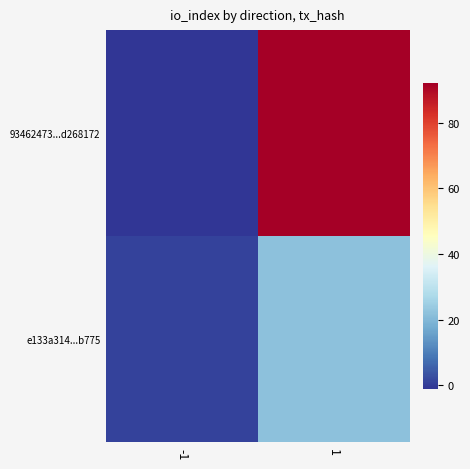

What is the difference between the highest and lowest values at -1?

2